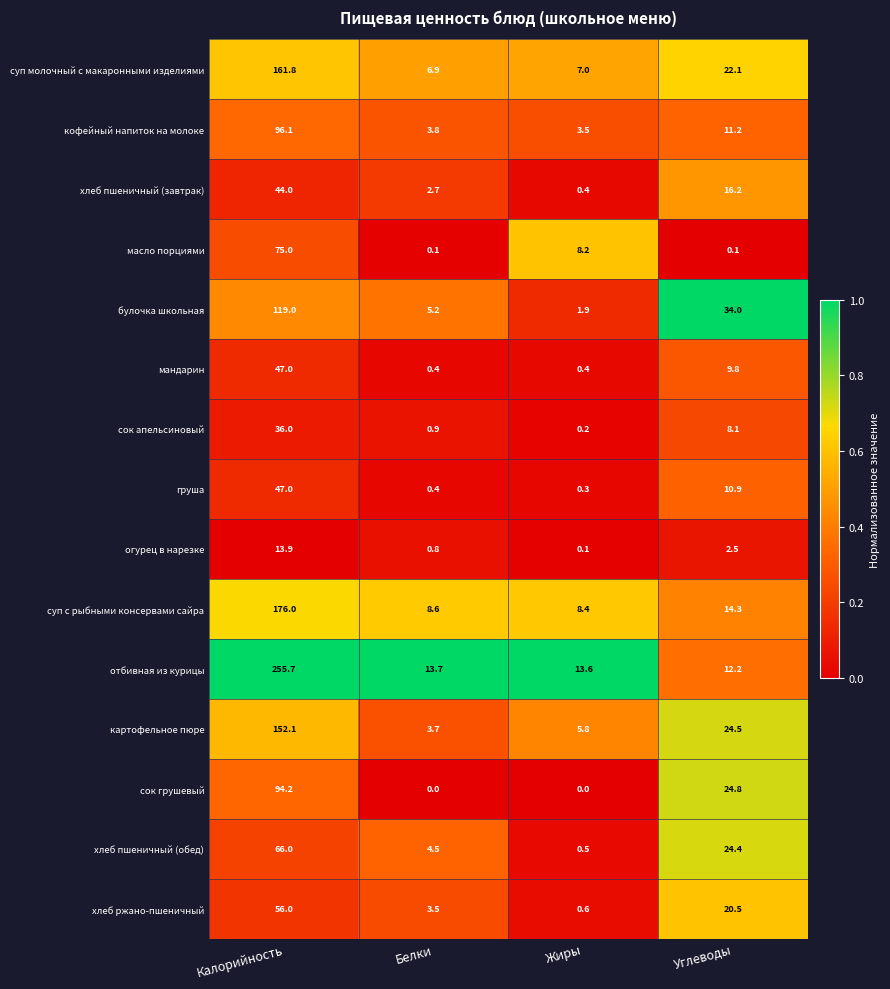

What is the difference between the maximum and minimum values in the хлеб пшеничный (завтрак) series?

43.6